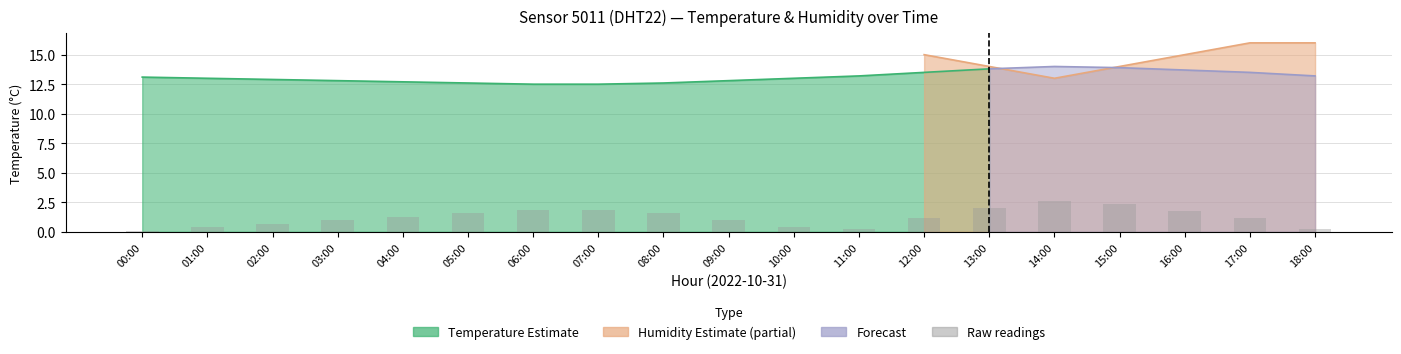

What is the smallest value displayed?

0.1